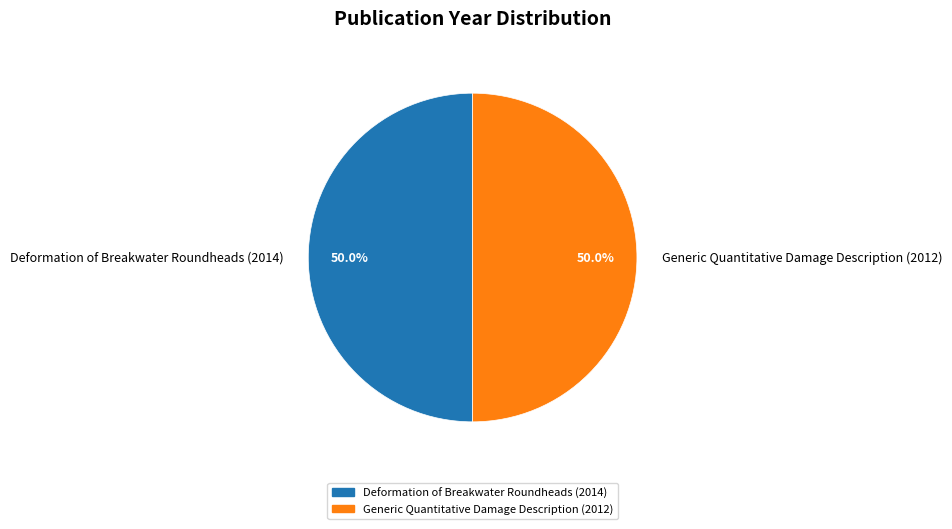

What percentage is the Deformation of Breakwater Roundheads (2014) slice, to the nearest percent?

50%